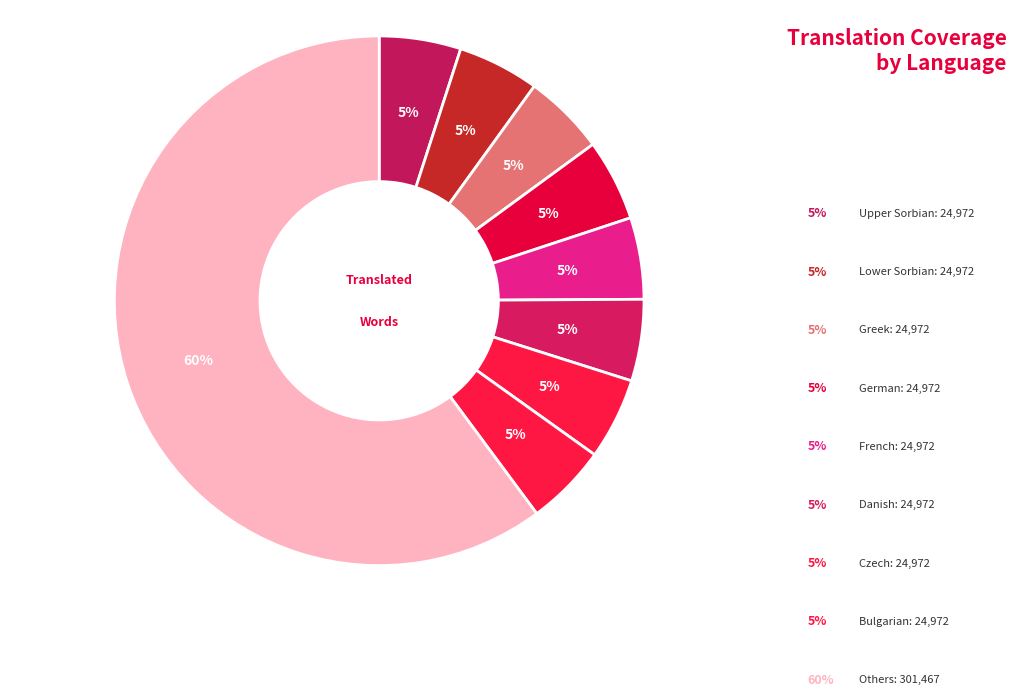

Count the number of slices in the pie.

9